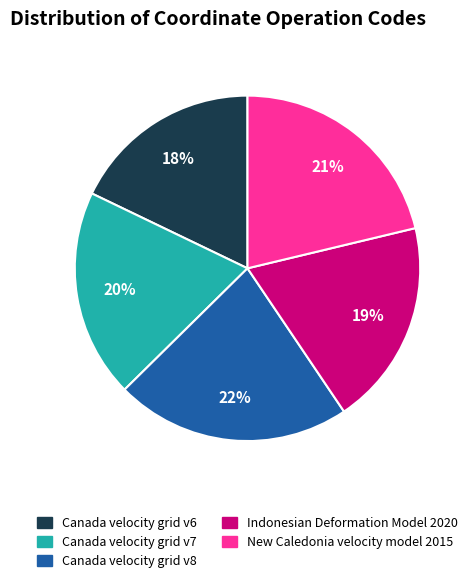

What is the largest slice in the pie chart?

Canada velocity grid v8